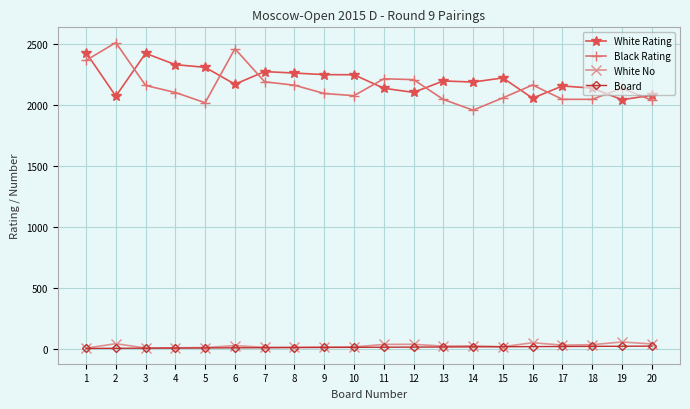

The value of White Rating at 20 is 734. True or false?

False